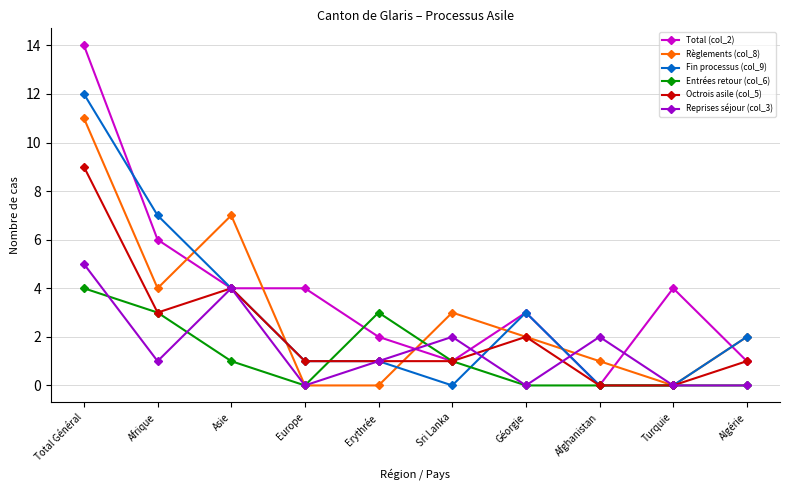

What is the value of the Reprises séjour (col_3) point at the 8th from the left?

2